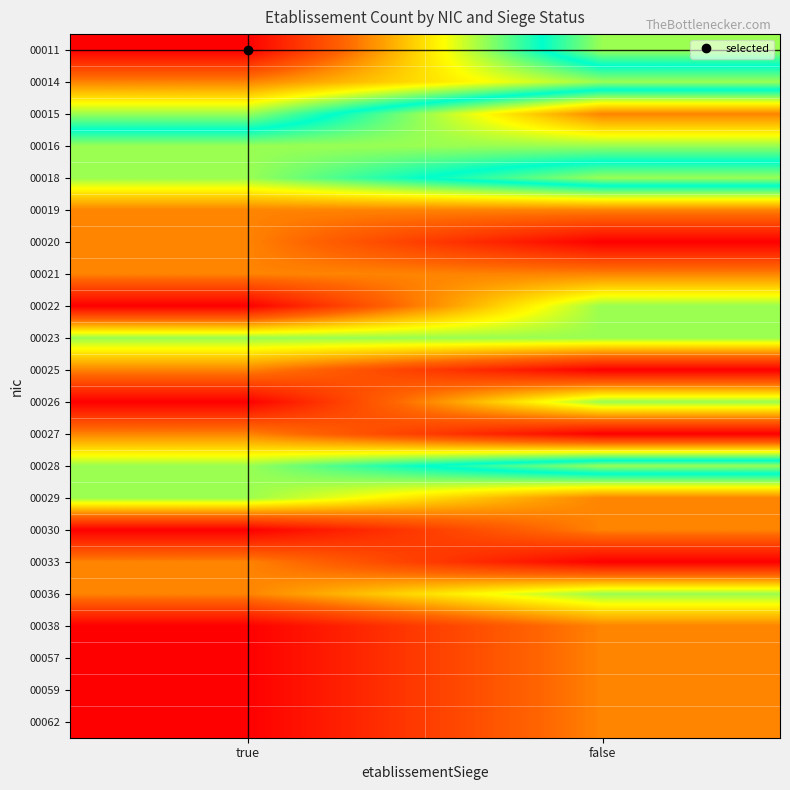

At which category is the sum across all series the highest?

false